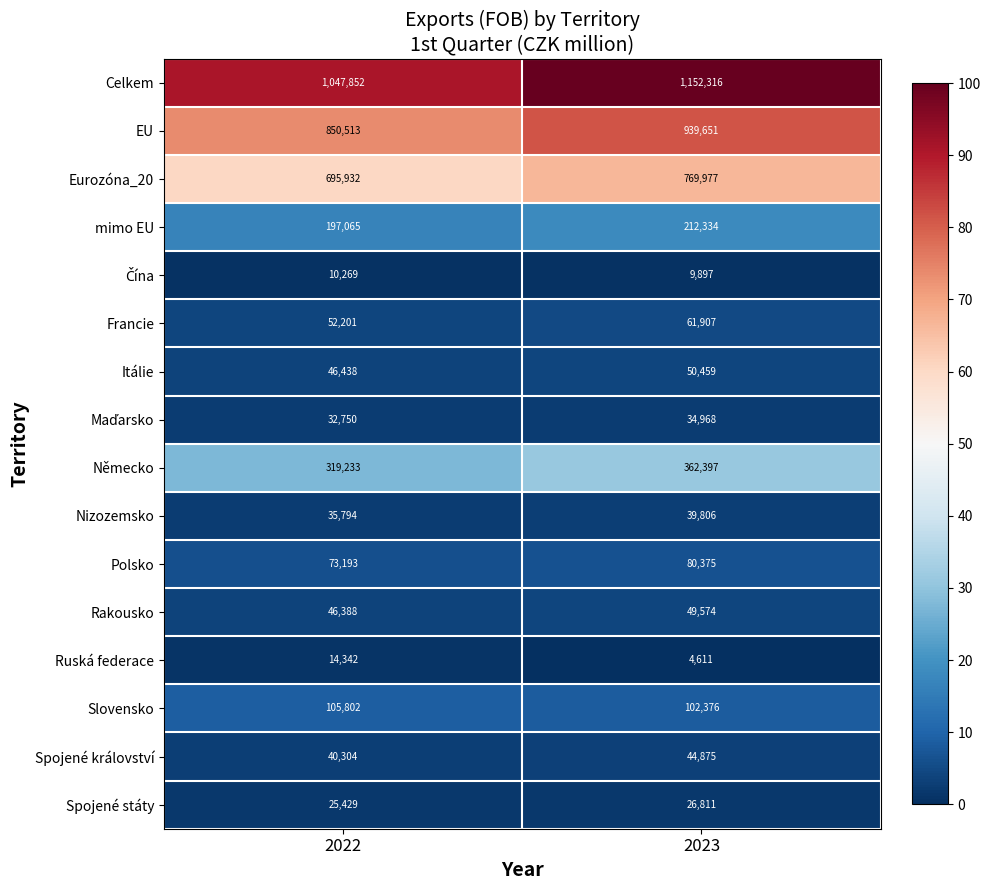

Which series has the largest range (max minus min)?

Celkem